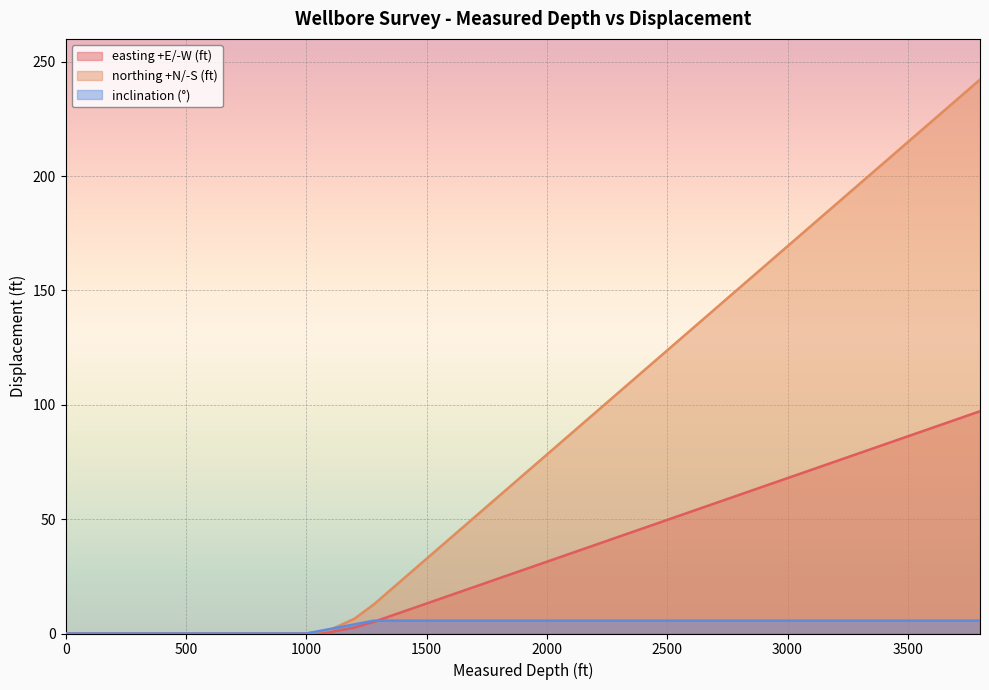

List the series in order of their peak value, highest first.

northing +N/-S (ft), easting +E/-W (ft), inclination (°)